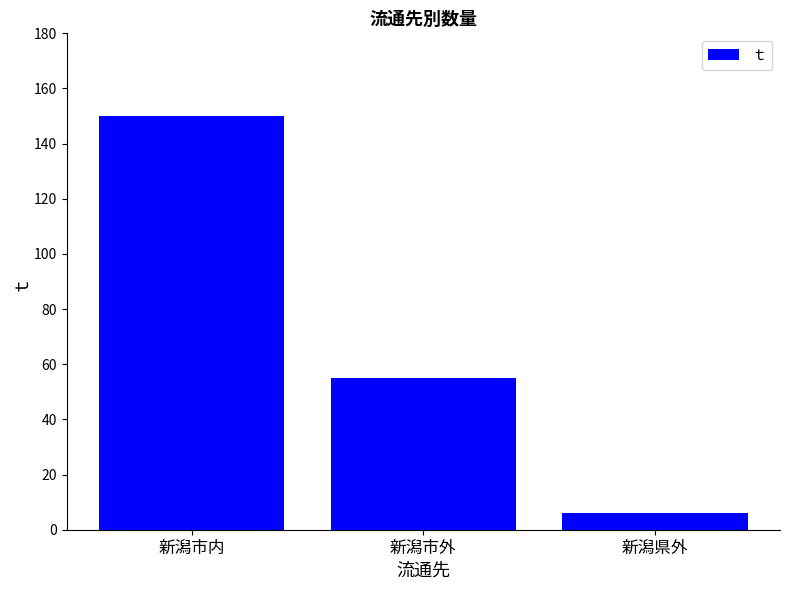

What is the value of the 3rd bar from the left?

6